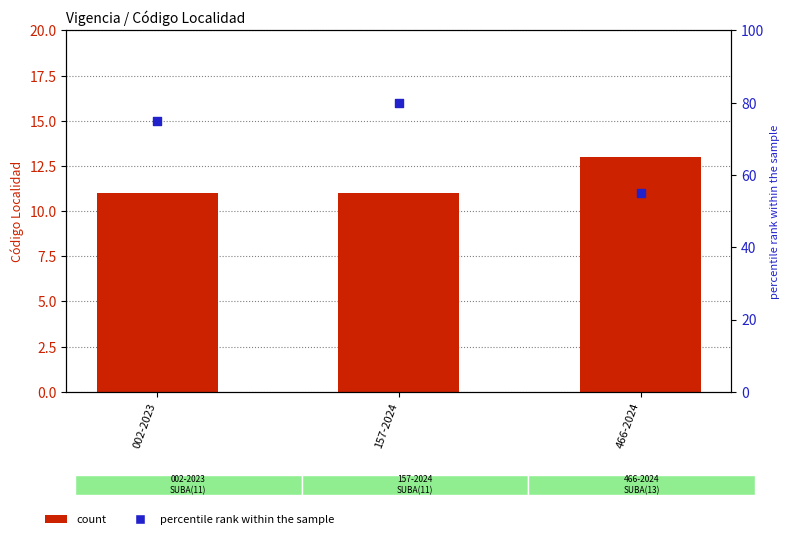

At which category is the sum across all series the highest?

157-2024